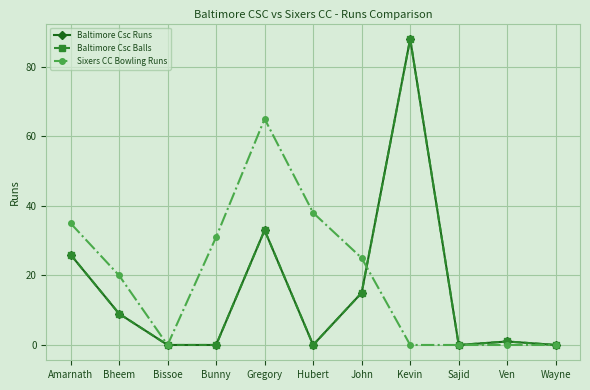

True or false: Baltimore Csc Balls has more than 1 points higher than both neighbors.

True